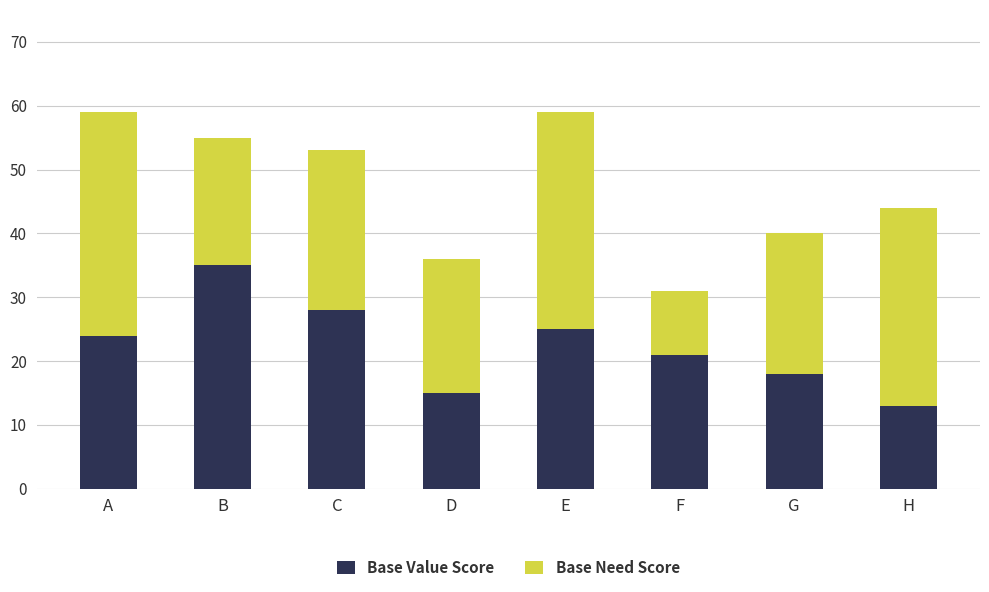

Are the bars horizontal?

No